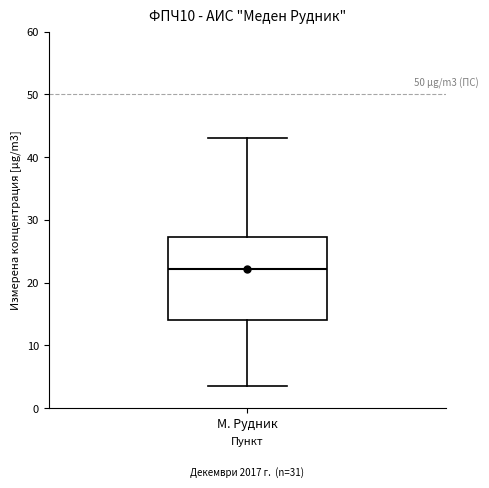

Where is the upper edge of the box for М. Рудник on the y-axis? The values are not printed on the chart, so give them approximately, as read against the axis.

27